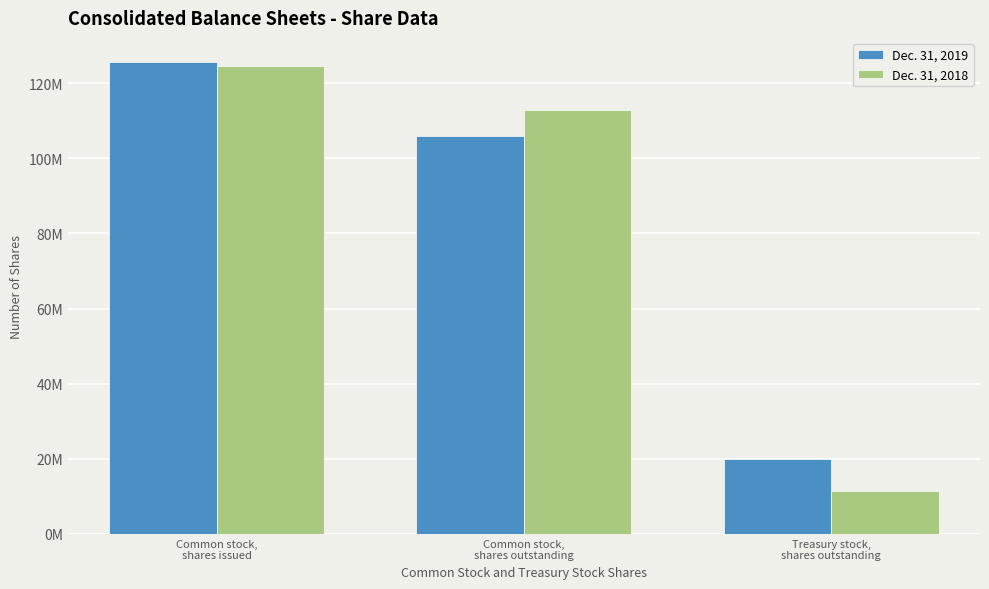

Rank the series by their maximum value, from lowest to highest.

Dec. 31, 2018, Dec. 31, 2019